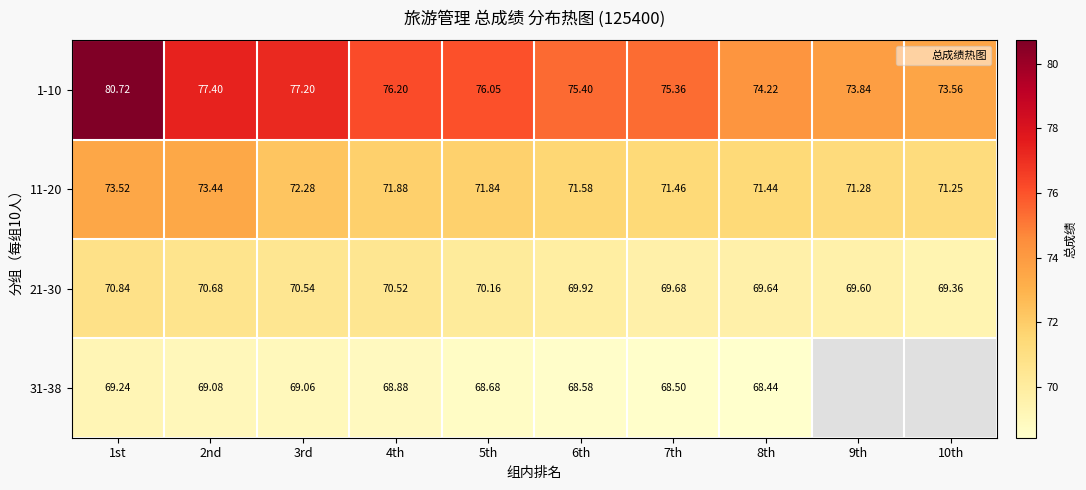

At which label does 21-30 first exceed 70?

1st